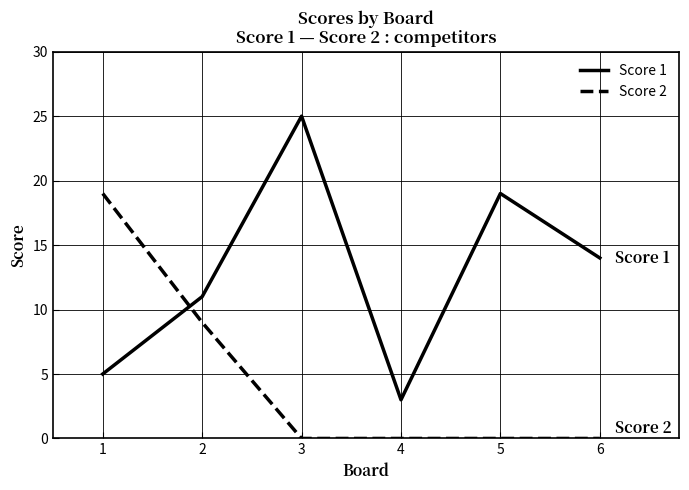

Between 2 and 5, which series saw the biggest shift?

Score 2